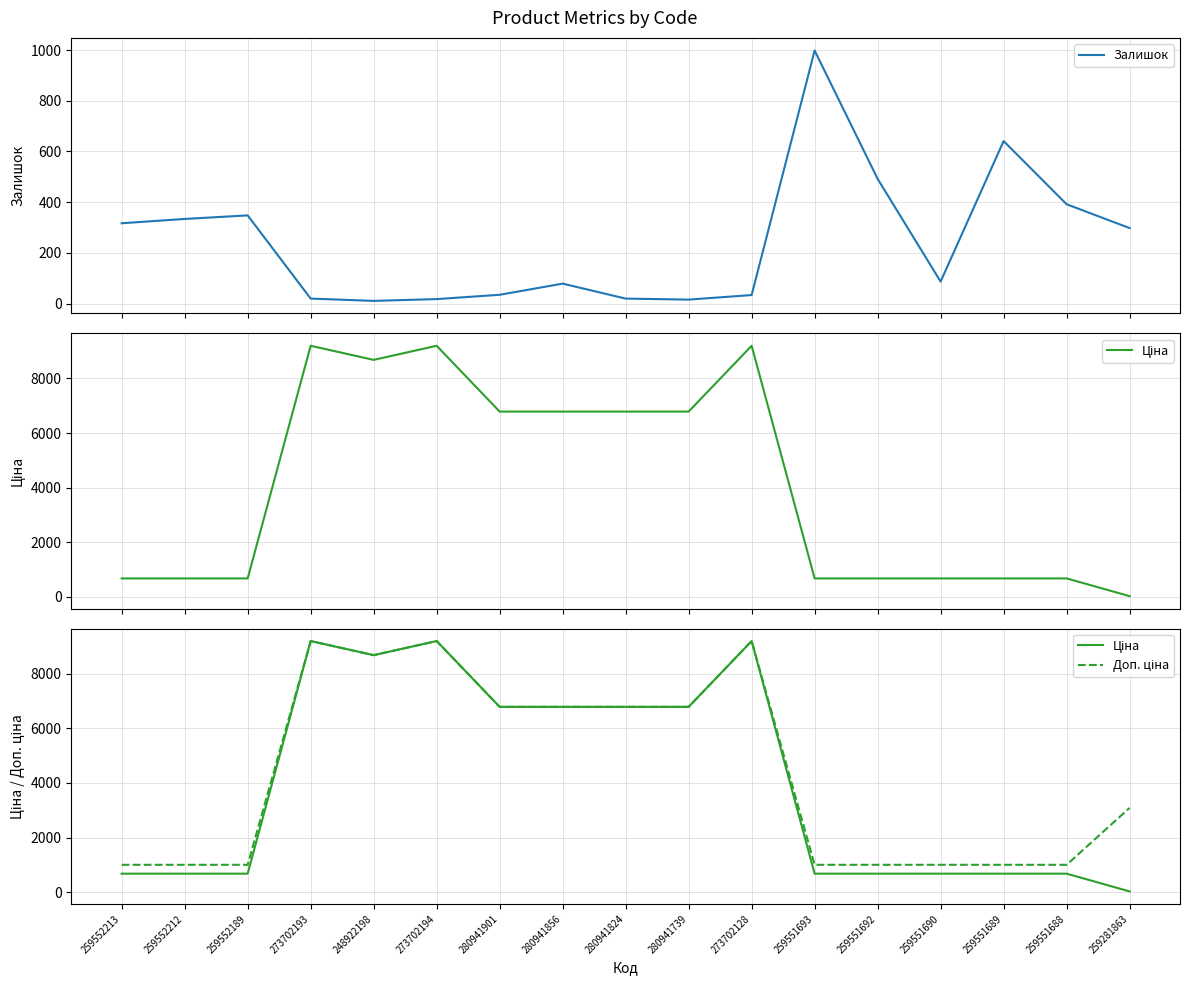

What is the value of the Доп. ціна point at the 15th from the left?

1004.1